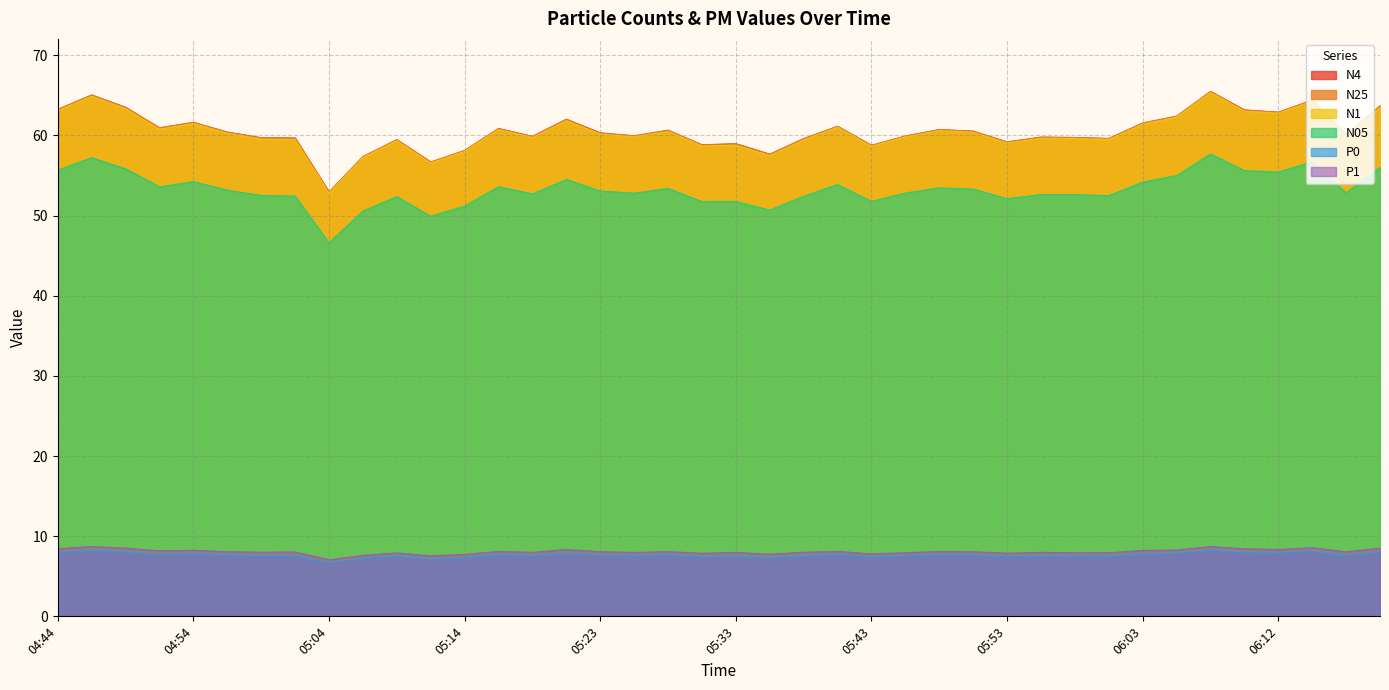

What is the label of the 31st point from the right?

05:06